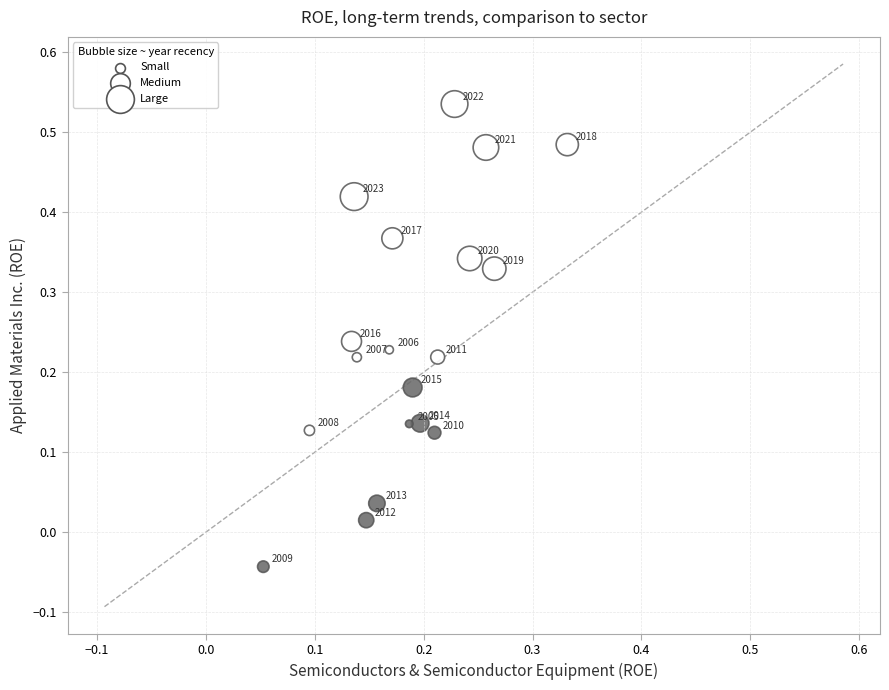

What is the range of Y values (max minus min)?

0.6